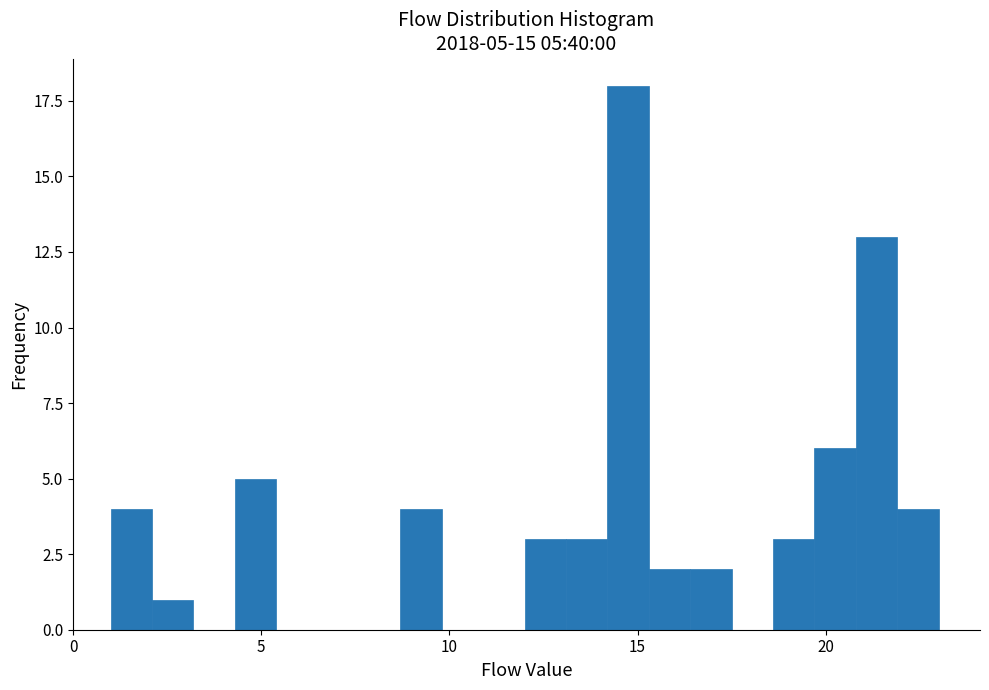

Around what value on the x-axis is the tallest bar? Give the approximate position of its centre, as read against the axis.

15.0